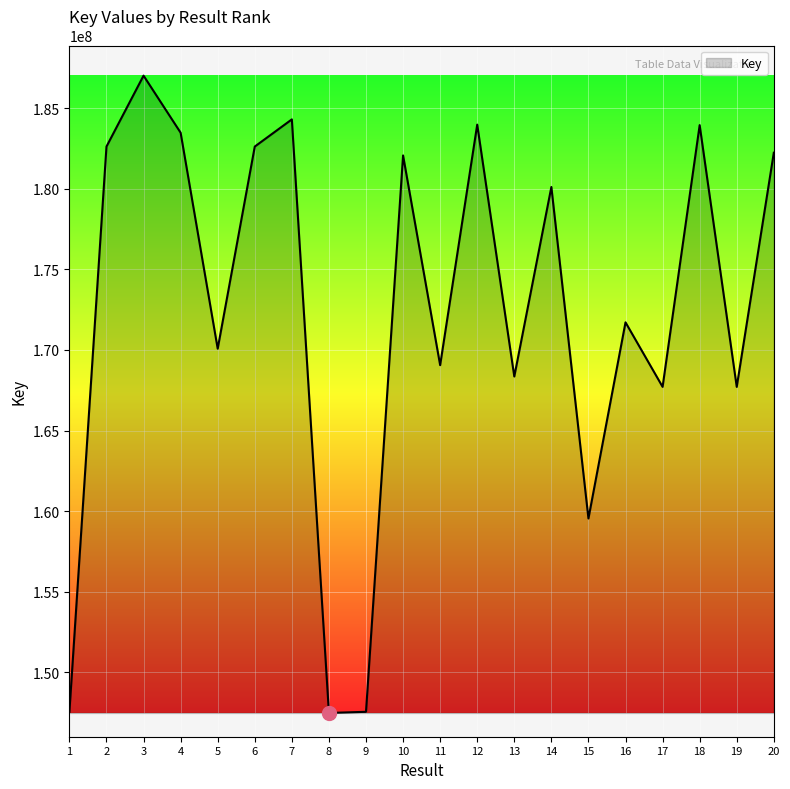

True or false: the data has more than 0 interior local peaks.

True